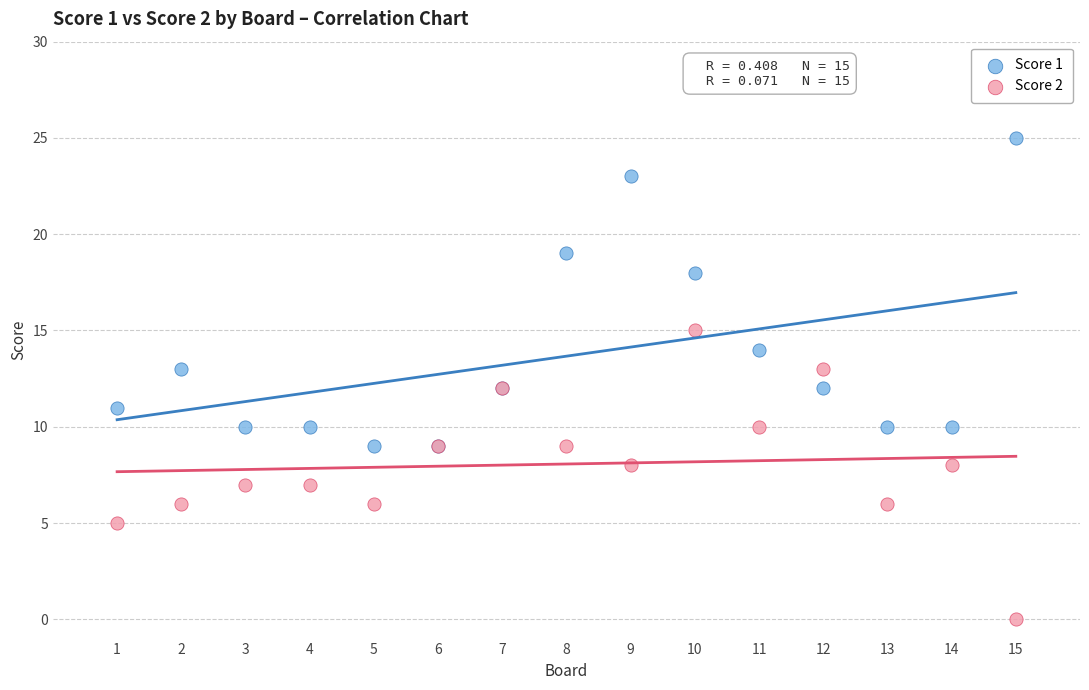

Which series reaches the minimum Y coordinate?

Score 2